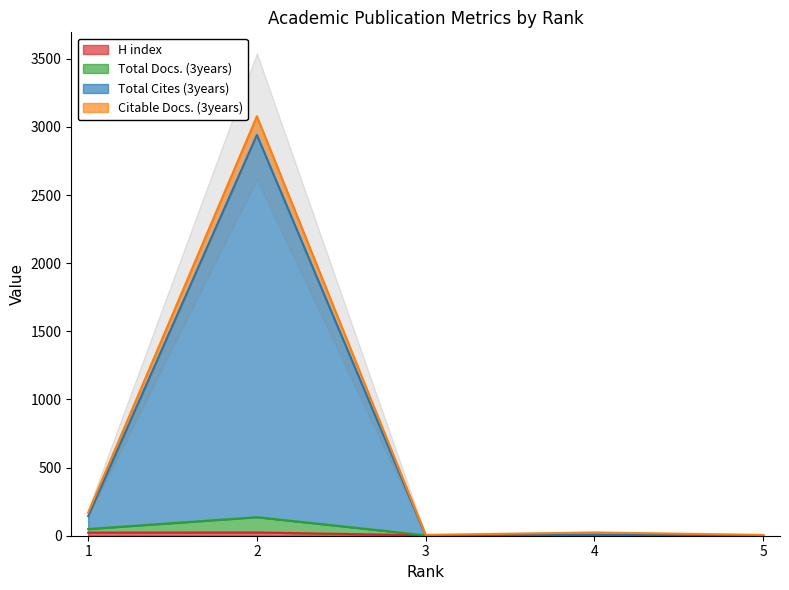

True or false: H index has a value of 6 at 4.

True